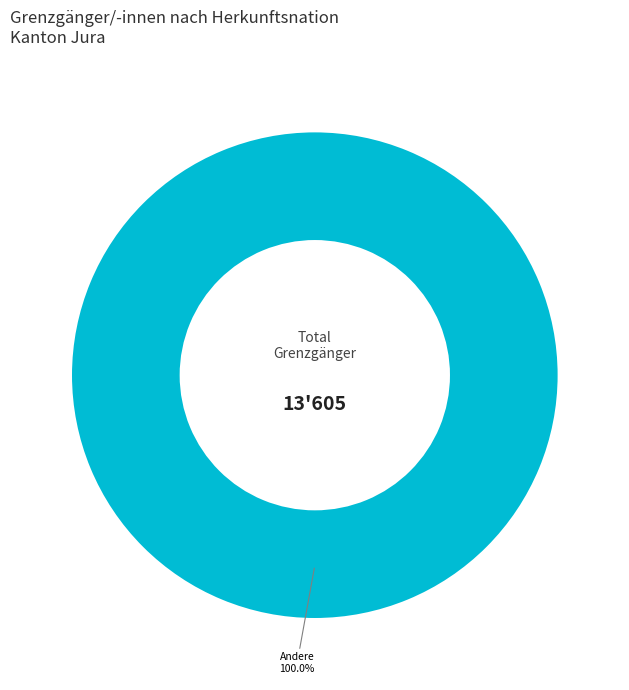

Is Andere the majority of the pie?

Yes